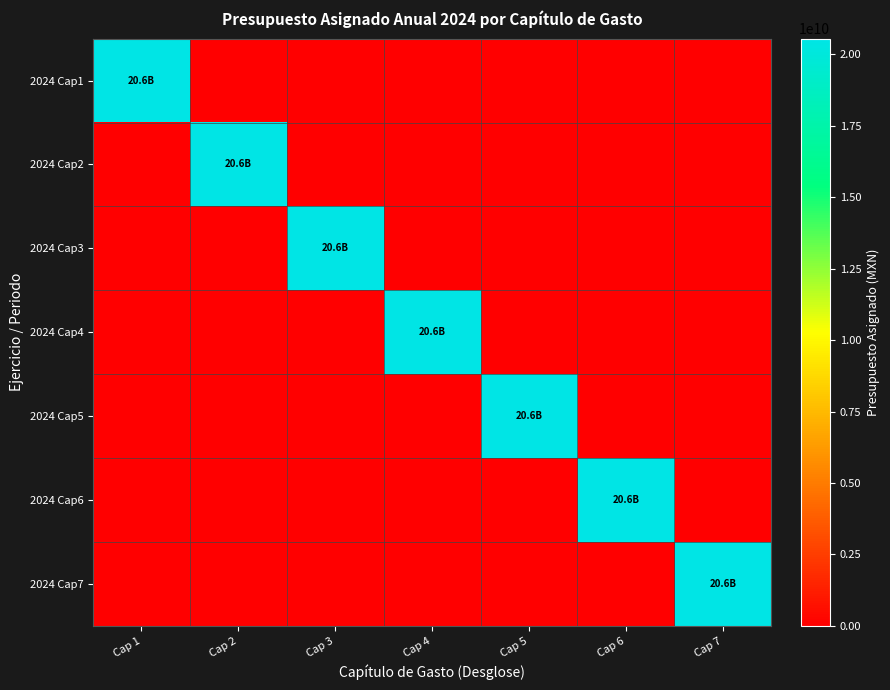

How many distinct data groups are displayed?

7